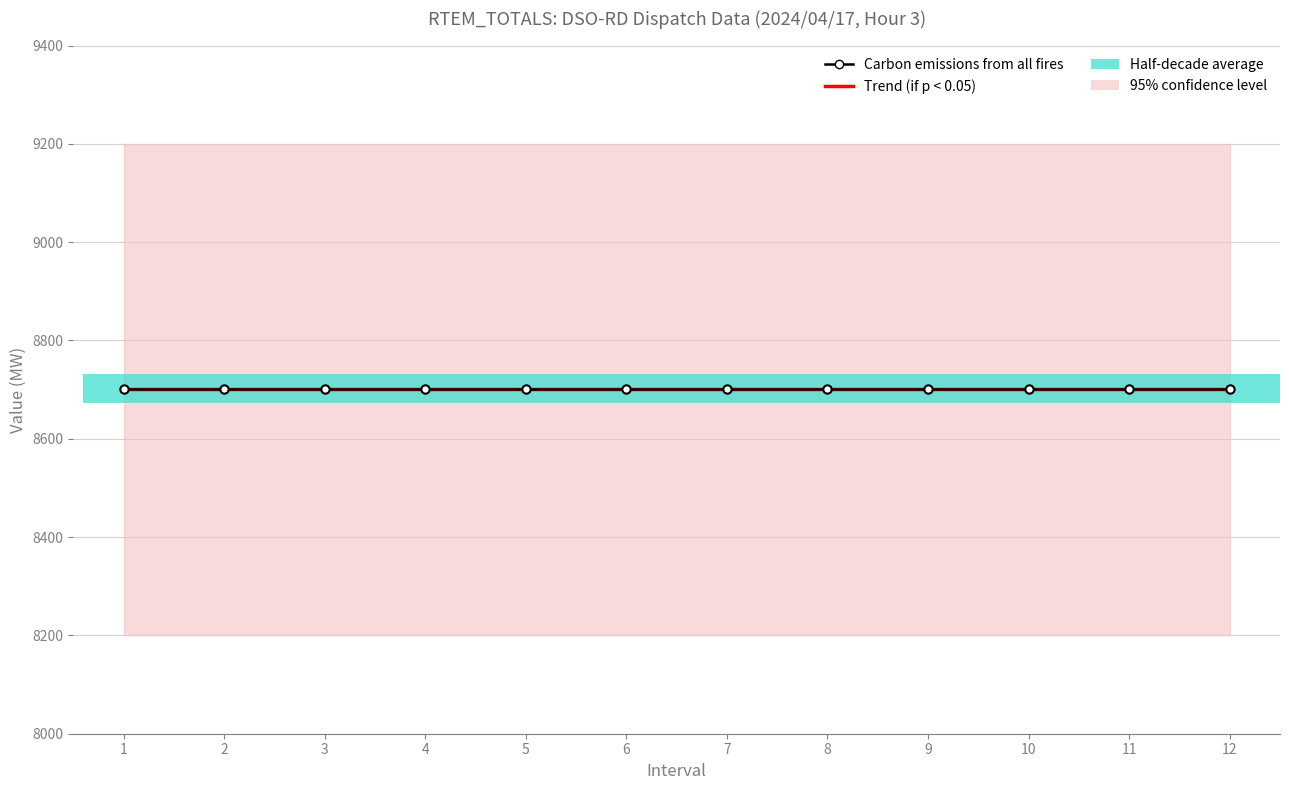

Which series has the largest range (max minus min)?

Carbon emissions from all fires